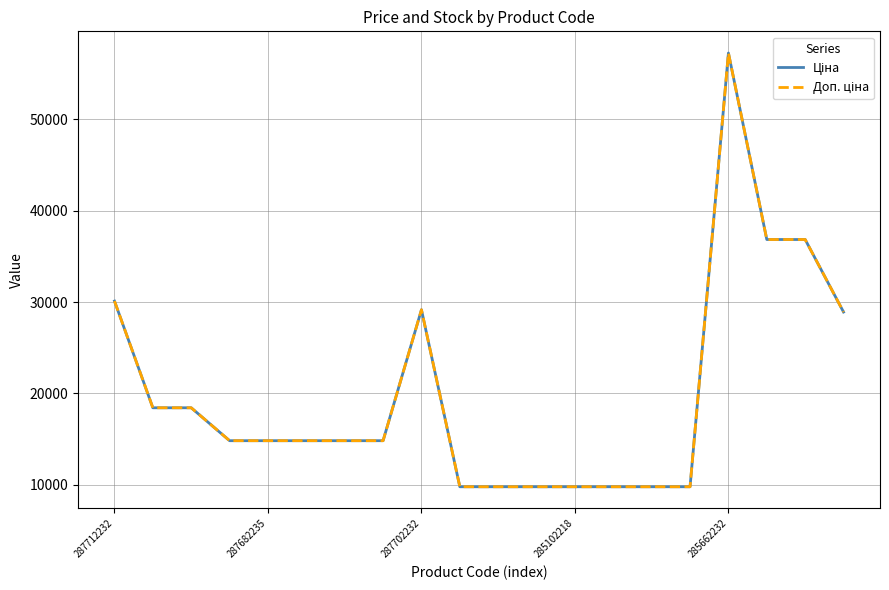

Does the chart have visible grid lines?

Yes